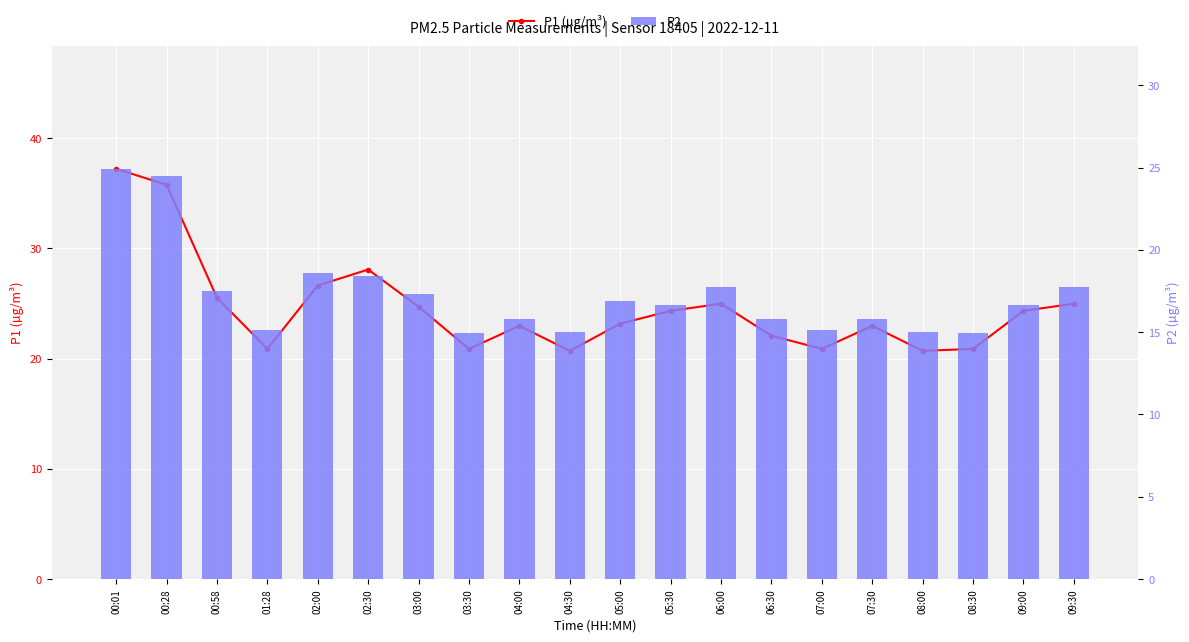

How many data points in P2 are less than 16?

9